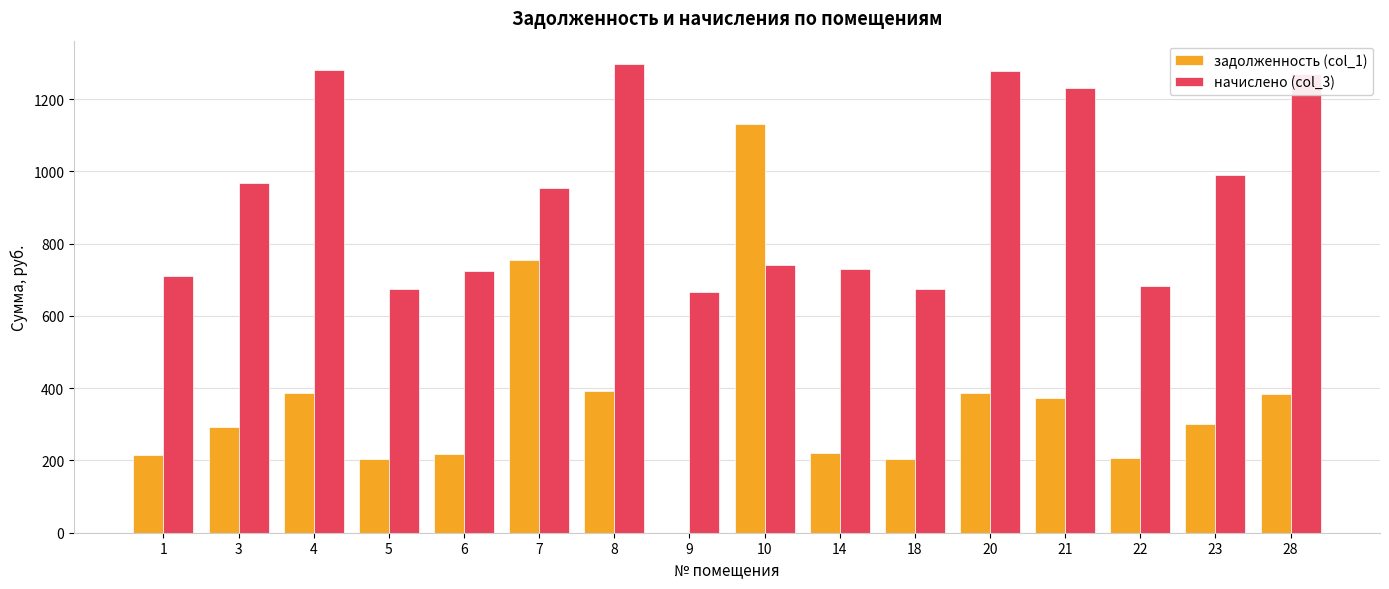

What is the sum of the задолженность (col_1) values at 6 and 14?

439.6